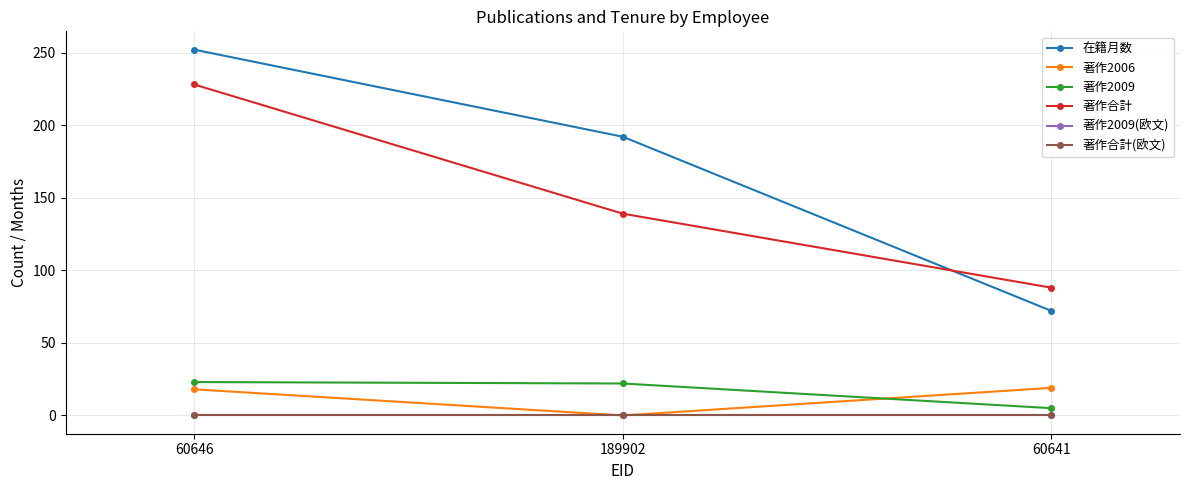

Reading left to right, extract all data points from this chart.

在籍月数: 60646=252	189902=192	60641=72
著作2006: 60646=18	189902=0	60641=19
著作2009: 60646=23	189902=22	60641=5
著作合計: 60646=228	189902=139	60641=88
著作2009(欧文): 60646=0	189902=0	60641=0
著作合計(欧文): 60646=0	189902=0	60641=0